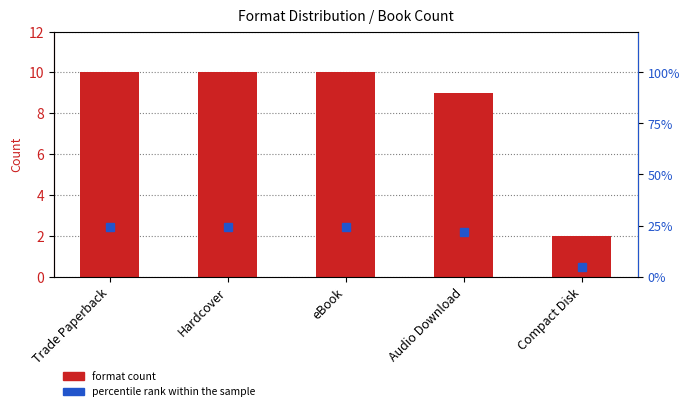

Which series has the widest spread of values?

percentile rank within the sample